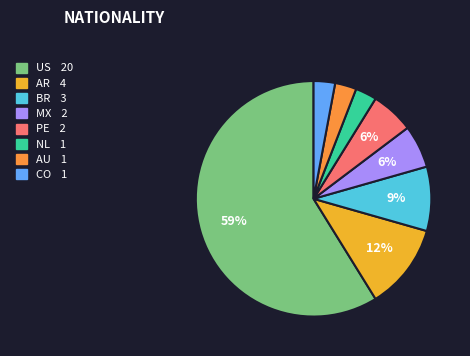

Does US account for over 50% of the chart?

Yes